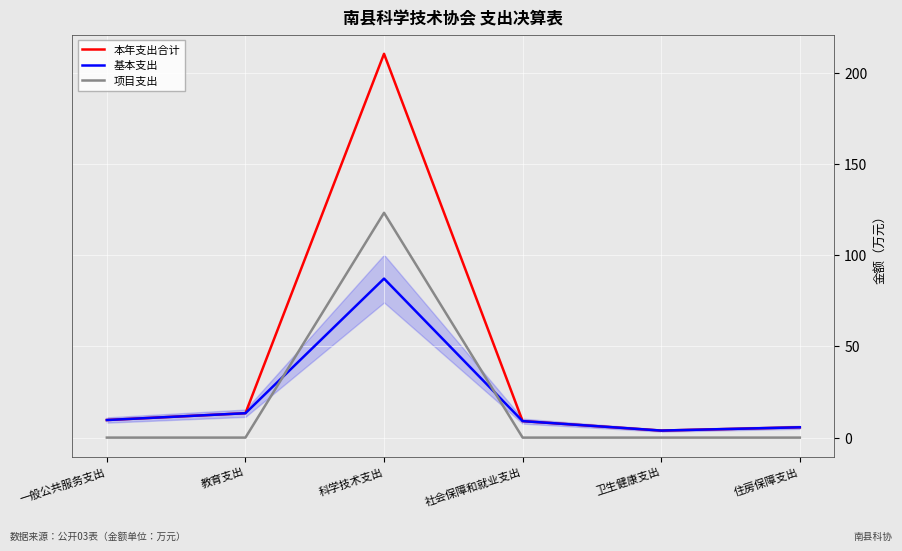

List the series in order of their peak value, highest first.

本年支出合计, 项目支出, 基本支出